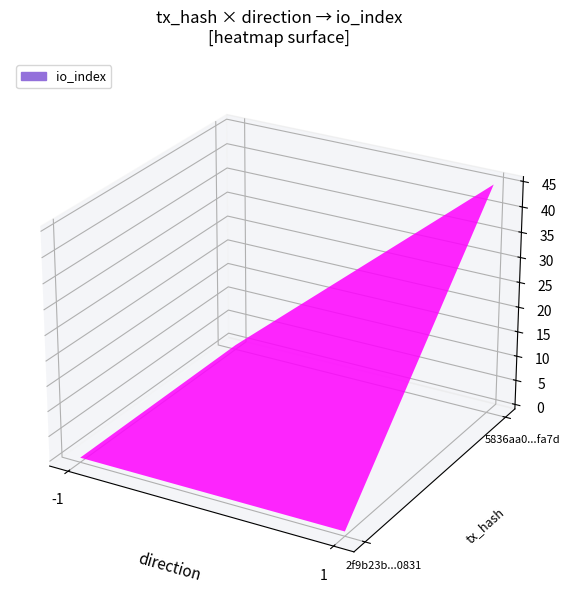

The value of 5836aa01ad6e8ee298d92c60f5f23bdaf87fa7d at direction is 1. True or false?

False